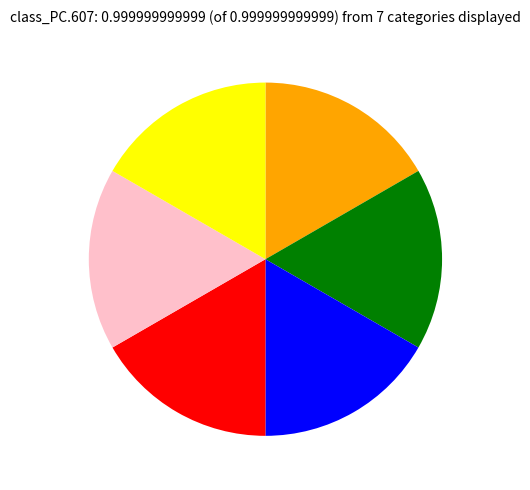

Is there any slice that represents more than half of the pie?

No